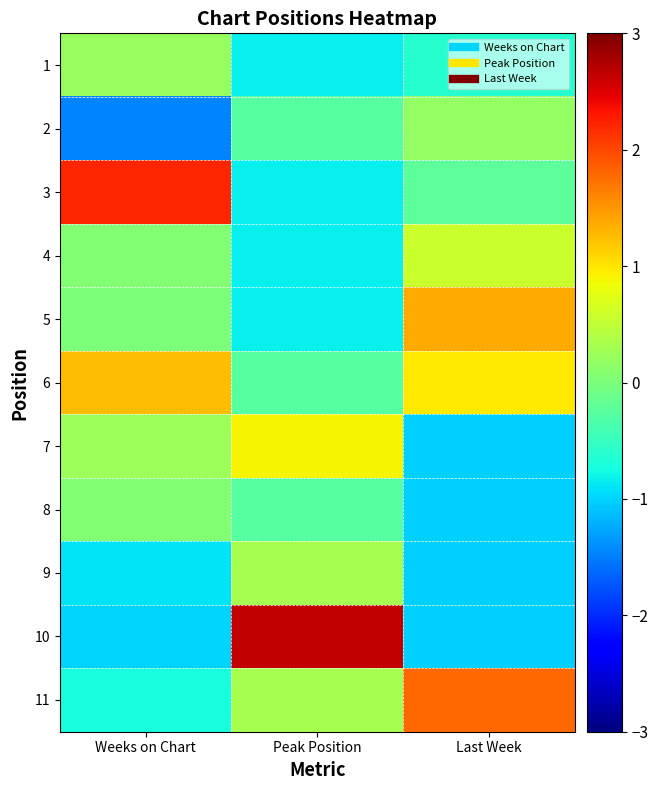

At which category is the sum across all series the highest?

Weeks on Chart